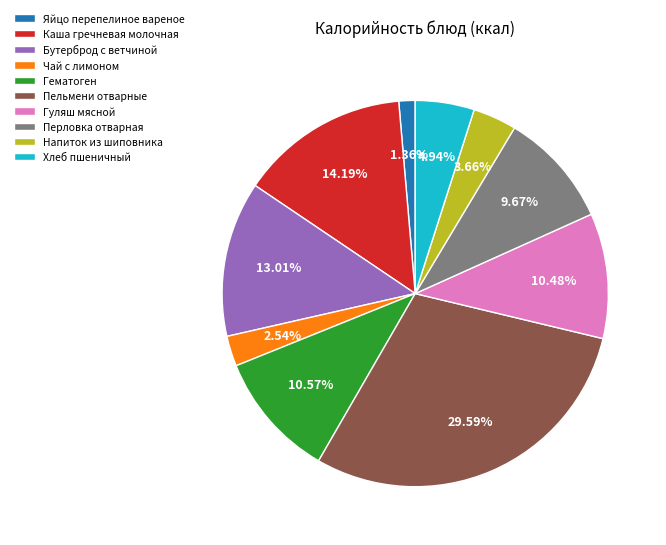

Does any single category account for the majority?

No